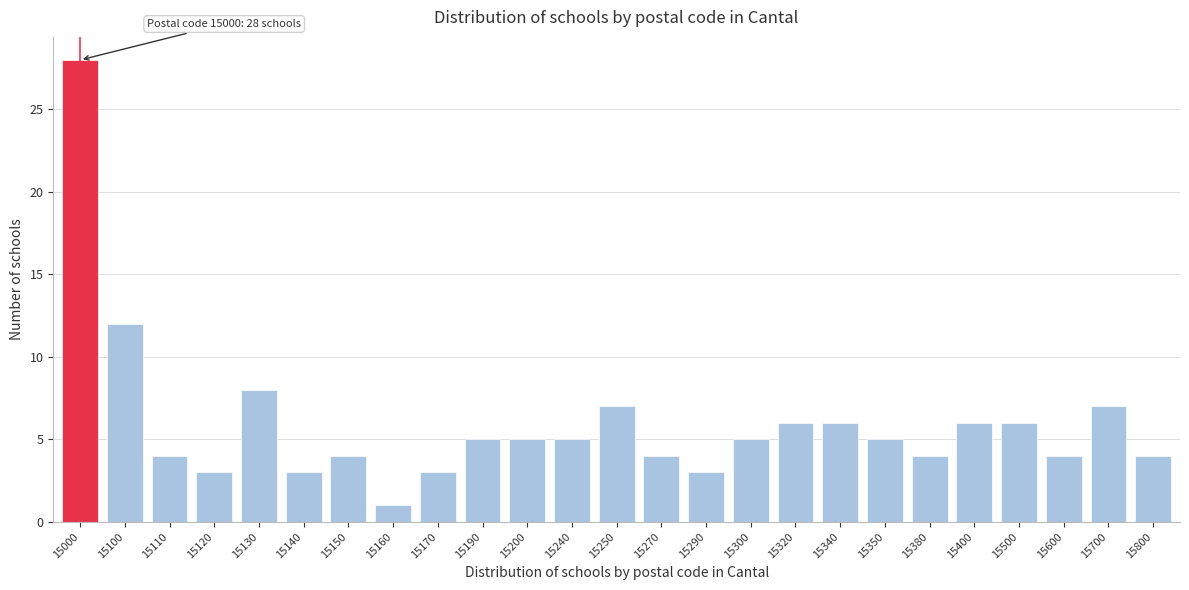

Reading left to right, list all the values displayed in this chart.

15000=28	15100=12	15110=4	15120=3	15130=8	15140=3	15150=4	15160=1	15170=3	15190=5	15200=5	15240=5	15250=7	15270=4	15290=3	15300=5	15320=6	15340=6	15350=5	15380=4	15400=6	15500=6	15600=4	15700=7	15800=4